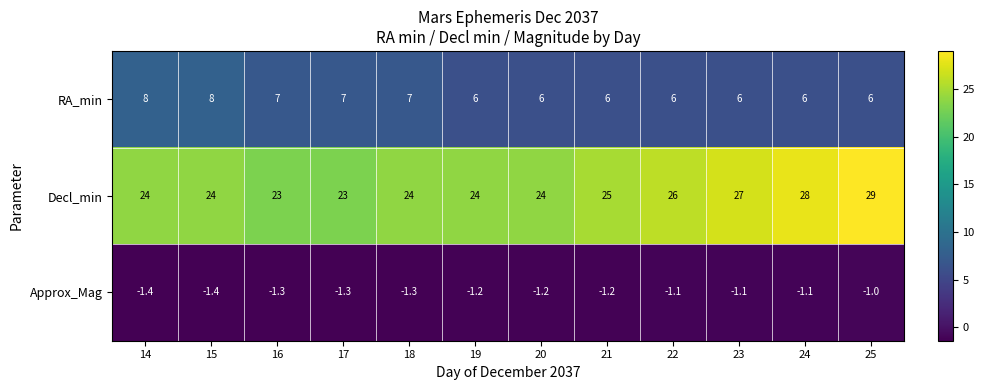

At which category is the sum across all series the highest?

25